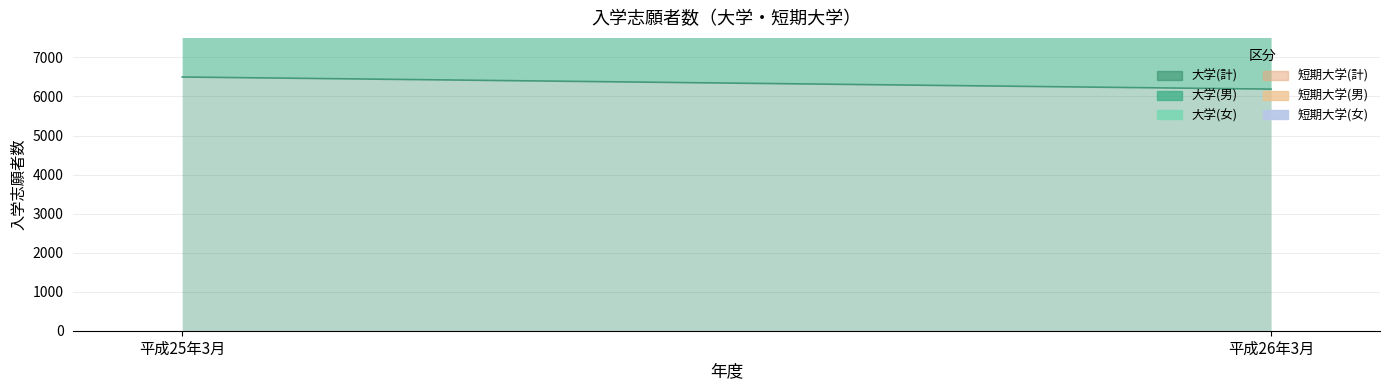

What is the label of the 2nd point from the left?

平成26年3月